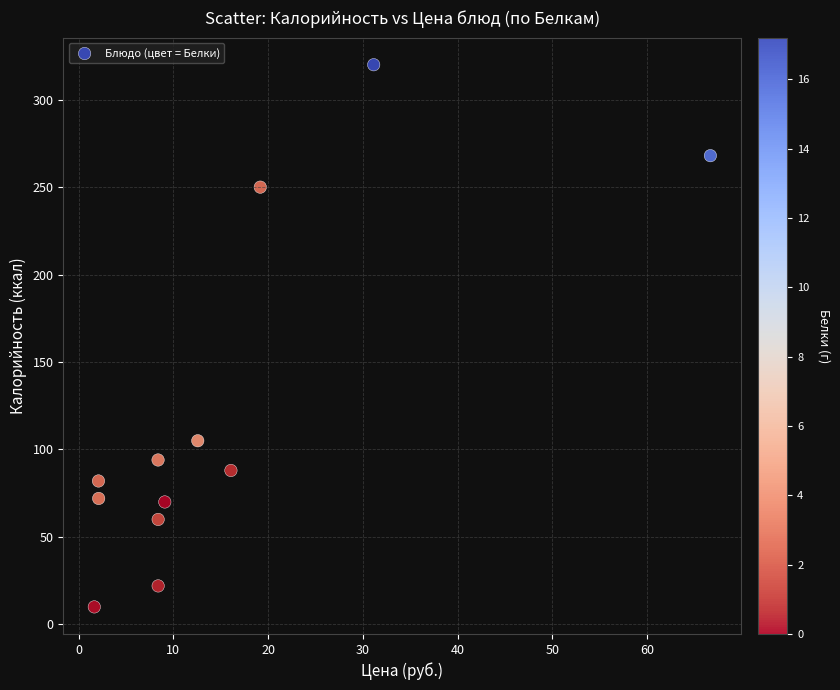

What is the average Y value?

120